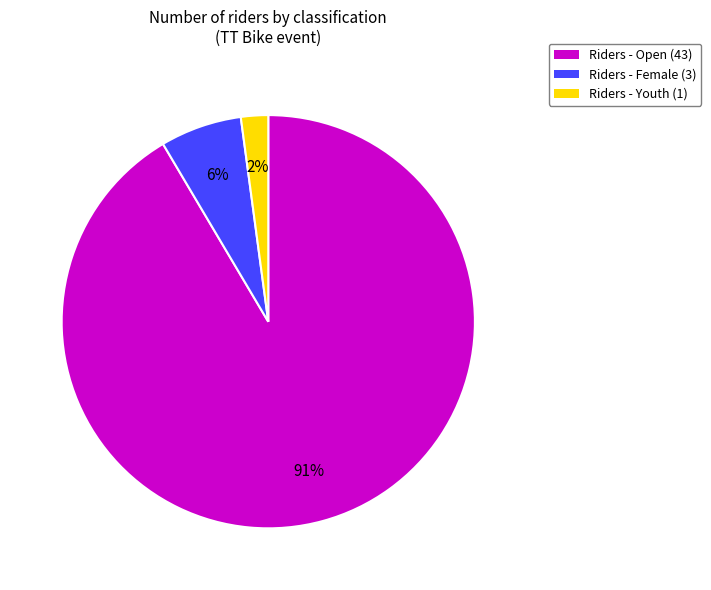

Is there a majority slice in this chart?

Yes